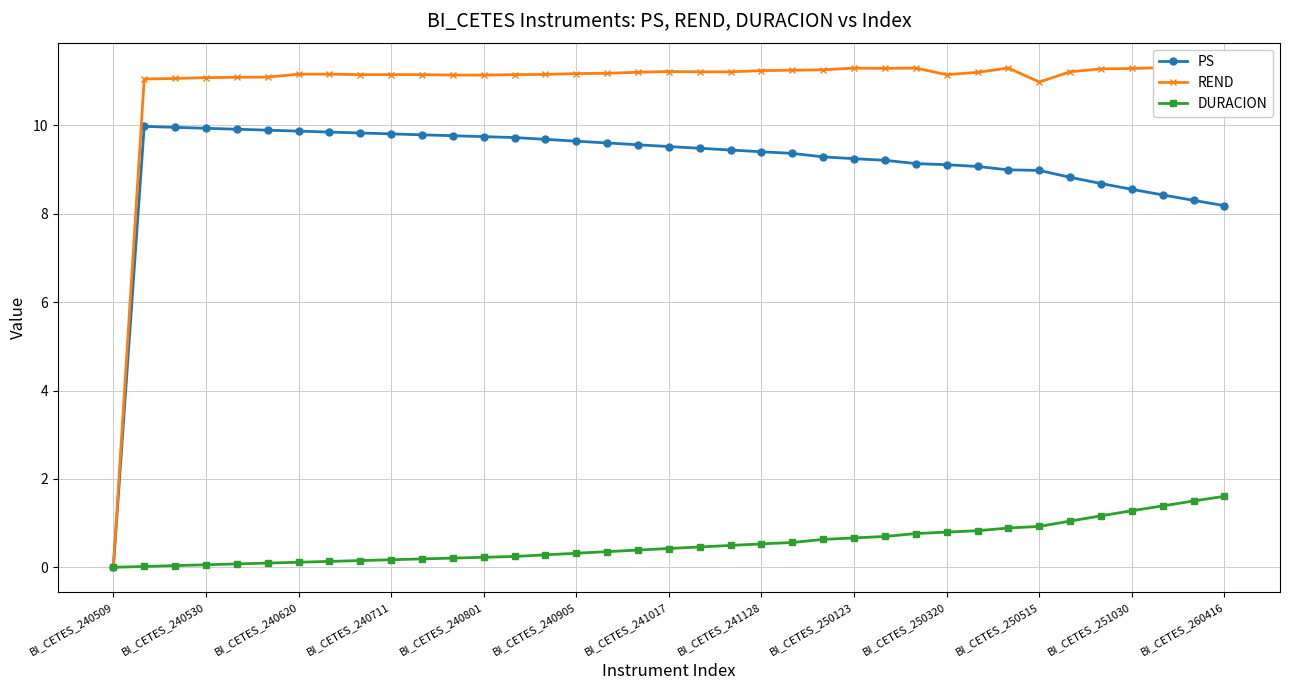

True or false: PS and REND intersect in this chart.

False